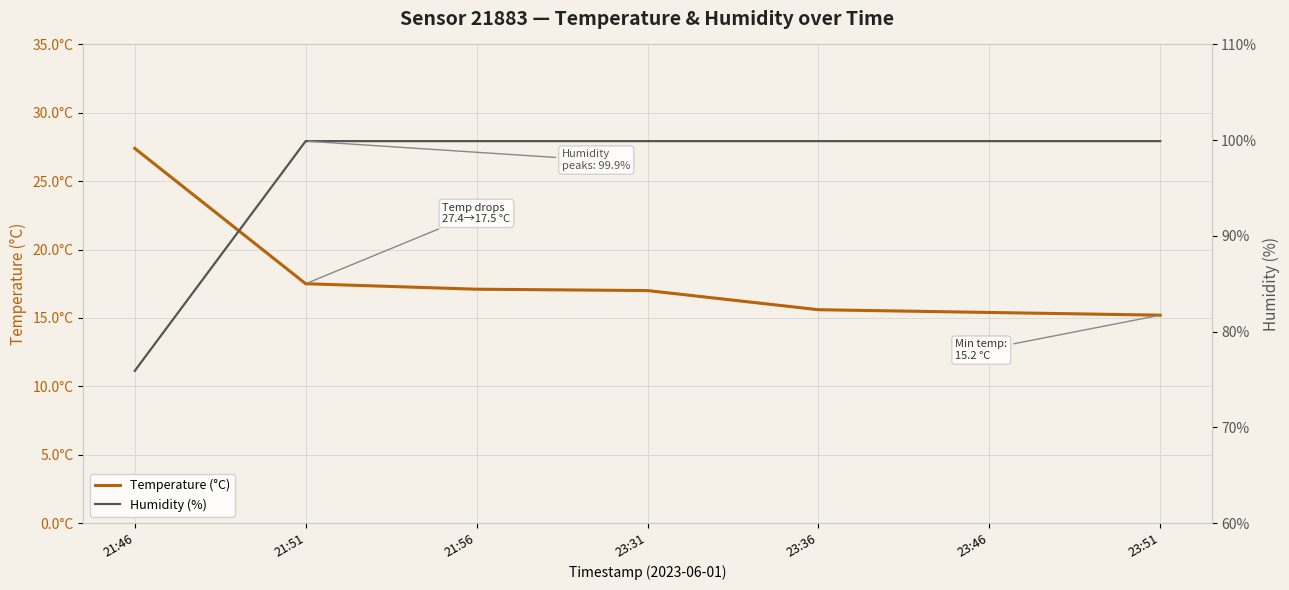

The Temperature (°C) series shows 5.4 at 21:56. True or false?

False